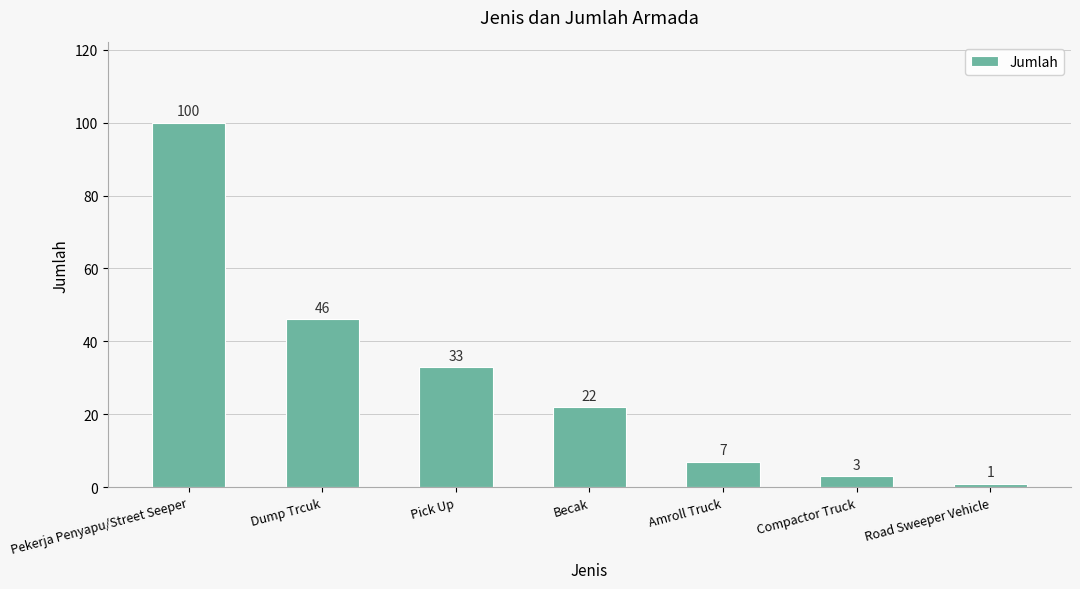

What is the label of the 3rd bar from the left?

Pick Up